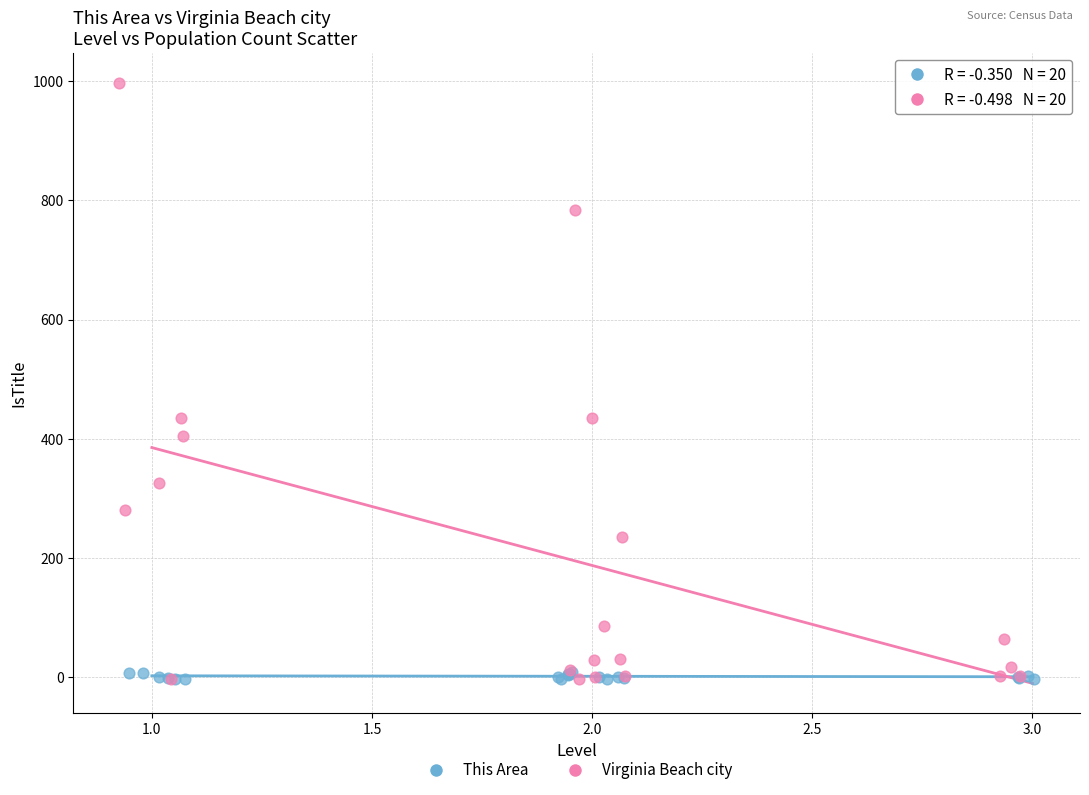

What are all the series names shown in the legend?

This Area, Virginia Beach city